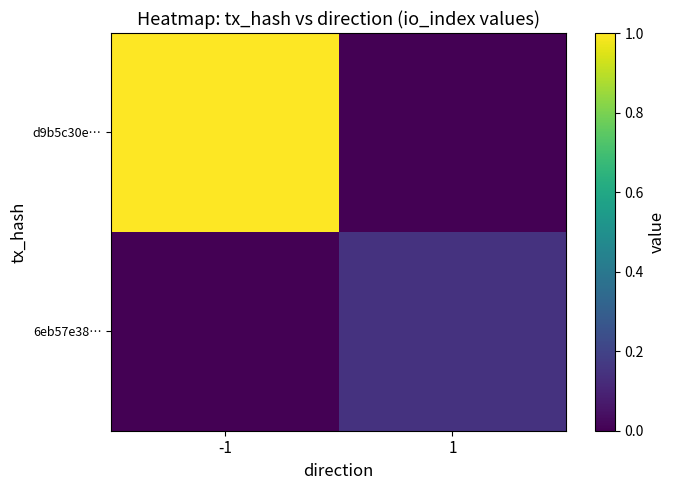

At which category is the sum across all series the highest?

-1